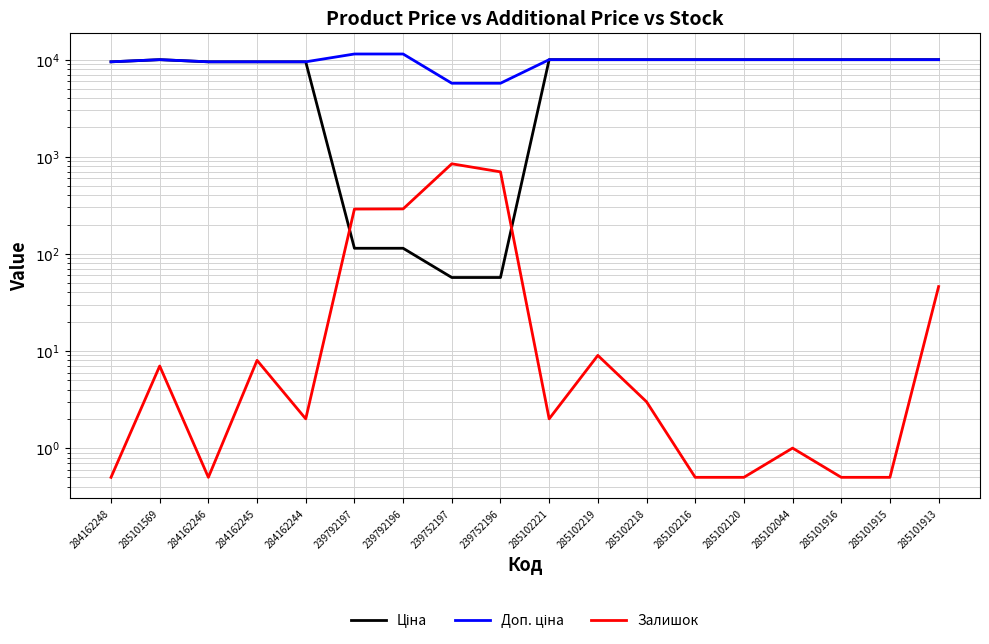

What is the value of the Ціна point at the 15th from the left?

9975.0